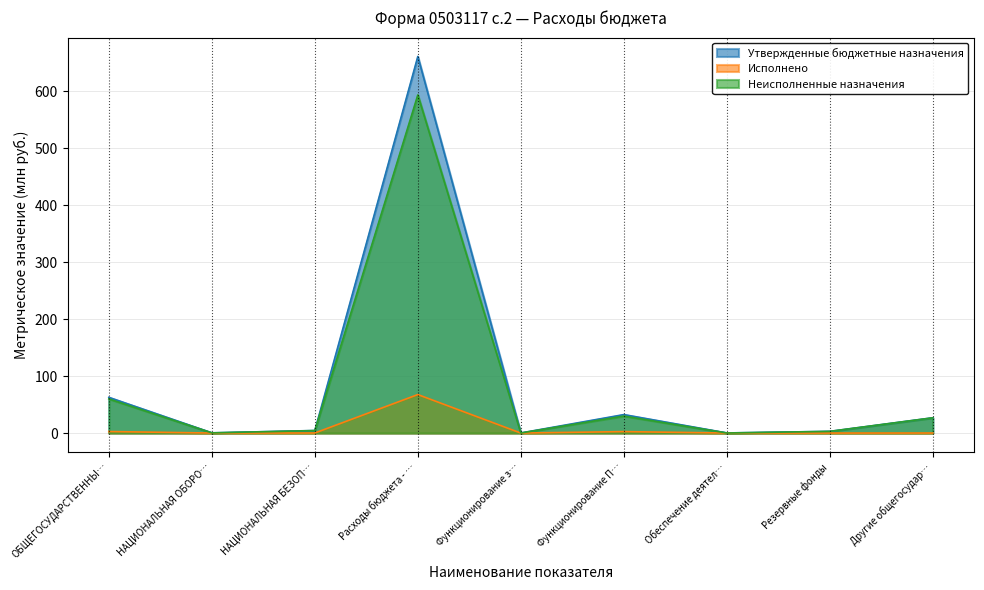

Reading left to right, extract all data points from this chart.

Утвержденные бюджетные назначения: 62.7	0.4	4.5	661.2	0.2	32.4	0.2	3.0	26.9
Исполнено: 2.7	0.0	0.1	67.6	0.0	2.6	0.1	0.0	0.1
Неисполненные назначения: 60.0	0.4	4.4	593.6	0.2	29.9	0.2	3.0	26.8